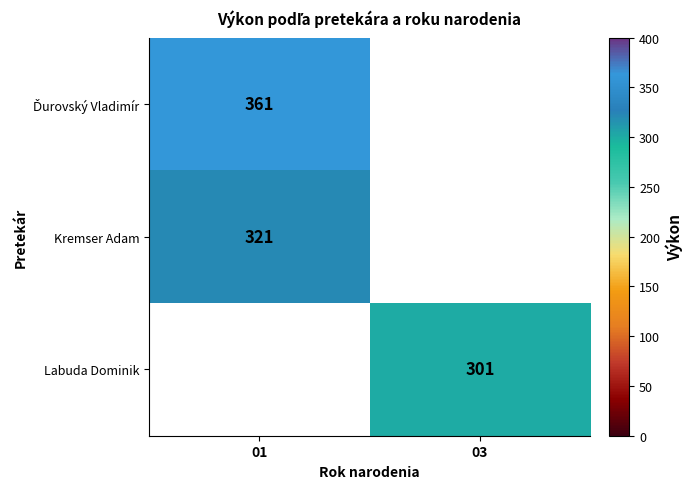

At how many categories does at least one series exceed 317?

1